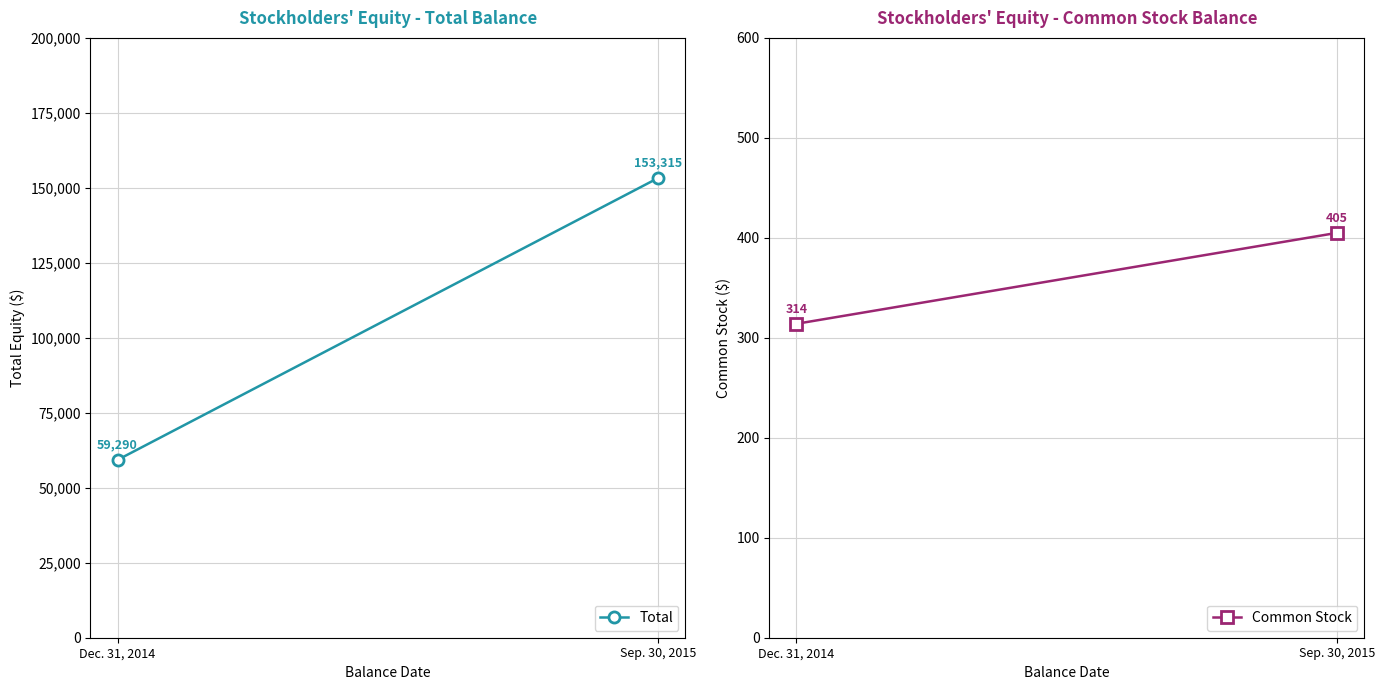

Reading right to left, list all the values displayed in this chart.

Total: Sep. 30, 2015=153315	Dec. 31, 2014=59290
Common Stock: Sep. 30, 2015=405	Dec. 31, 2014=314